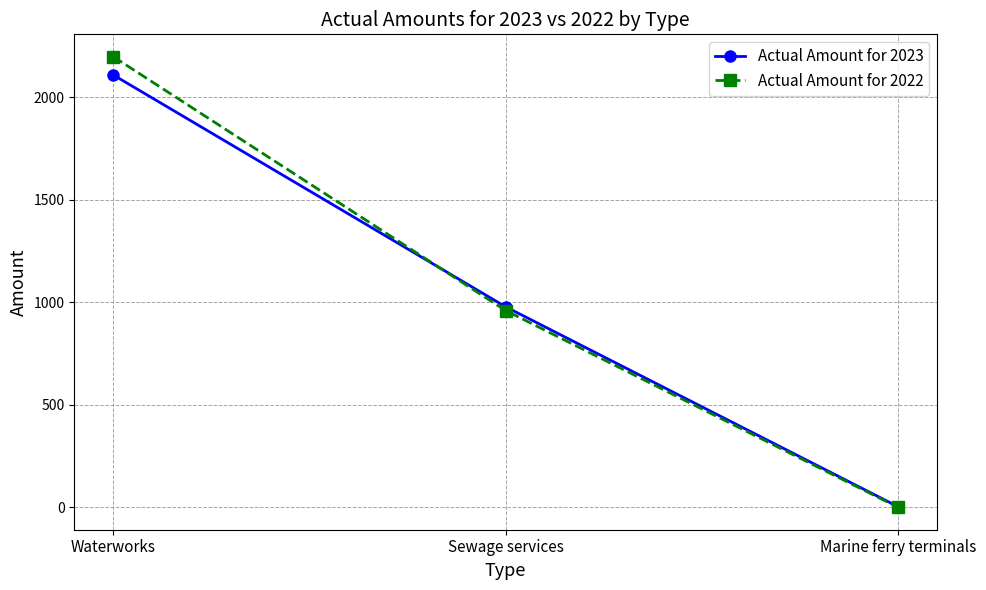

At which label does Actual Amount for 2022 reach its peak?

Waterworks